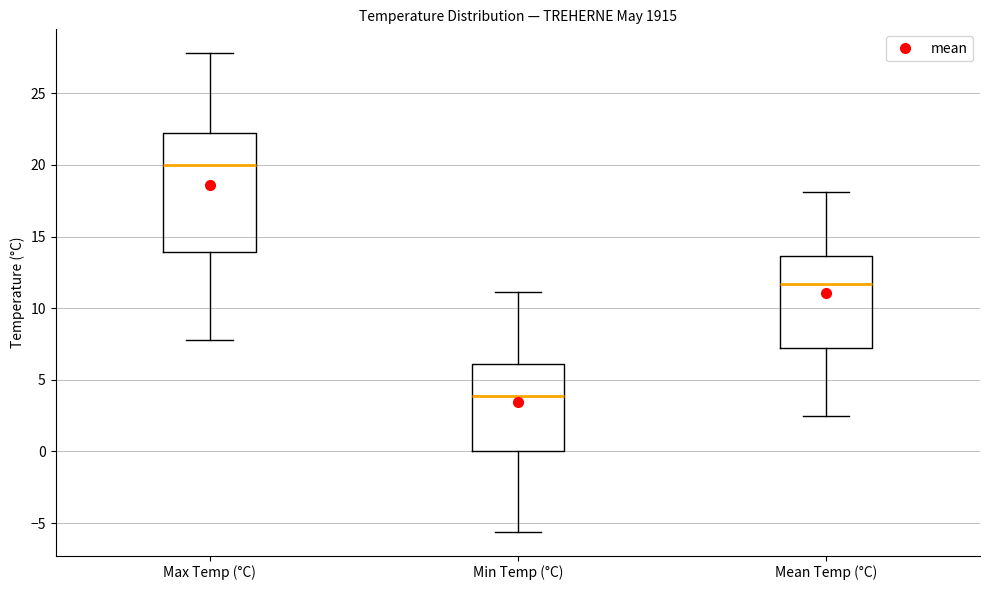

Which box is the tallest, from its lower edge to its upper edge?

Max Temp (°C)